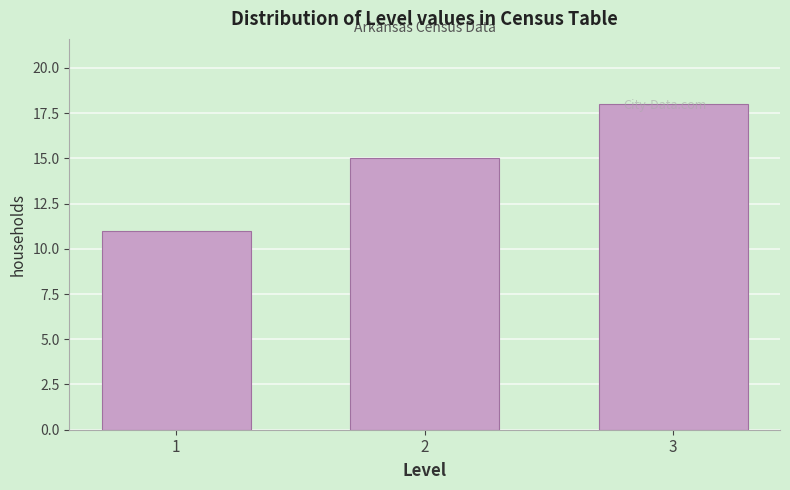

What is the value of the 2nd bar from the left?

15